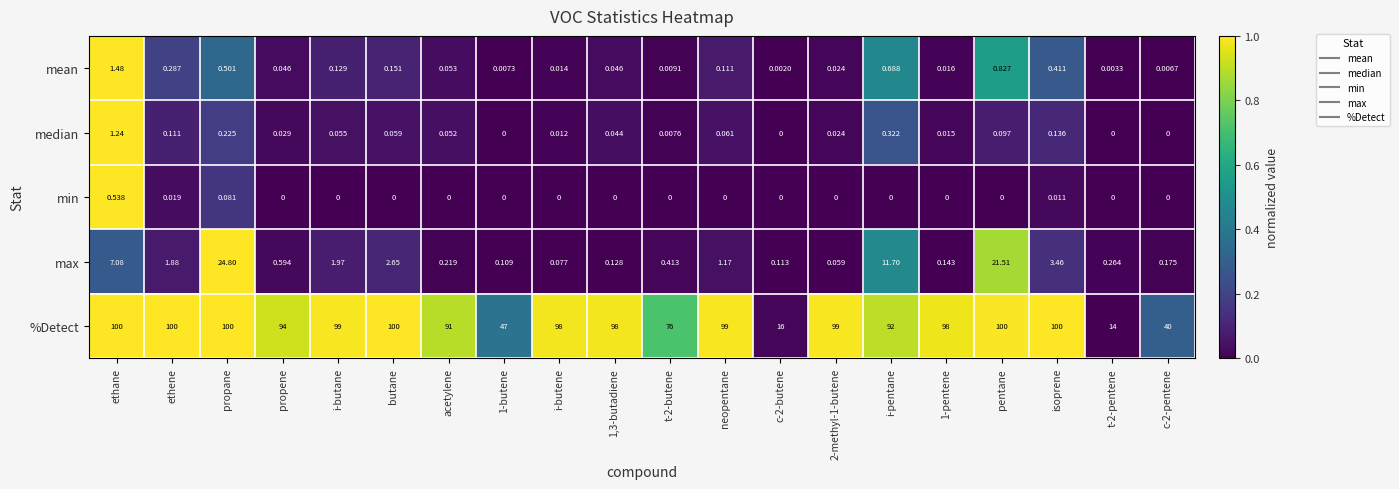

Rank the series by their maximum value, from lowest to highest.

min, median, mean, max, %Detect